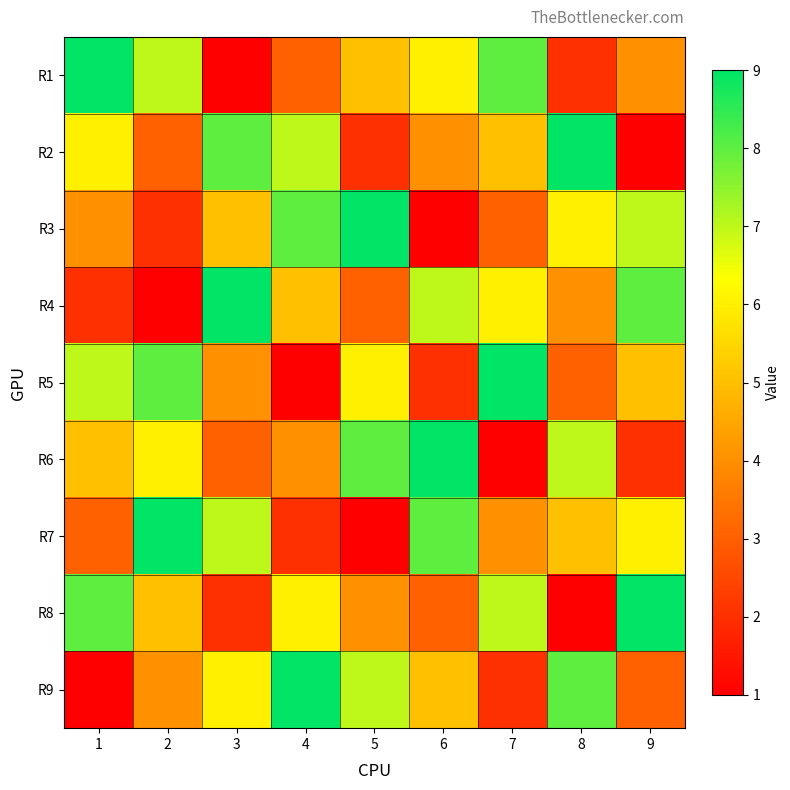

At how many categories does at least one series exceed 1?

9